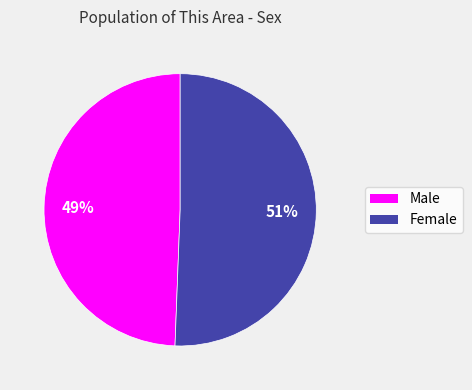

Do Male and Female together represent more than half of the pie?

Yes